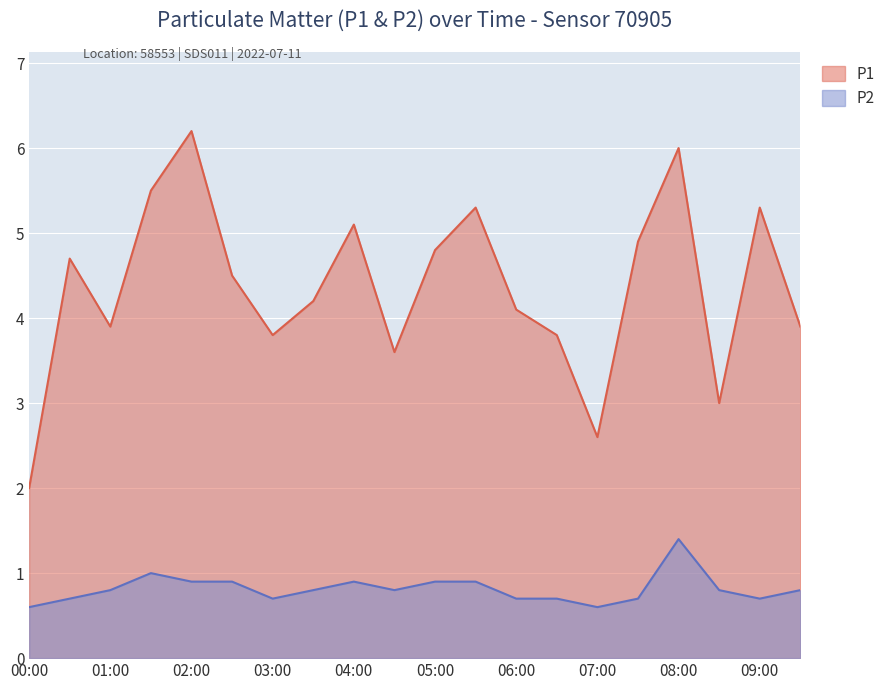

True or false: P2 and P1 cross at least once.

False